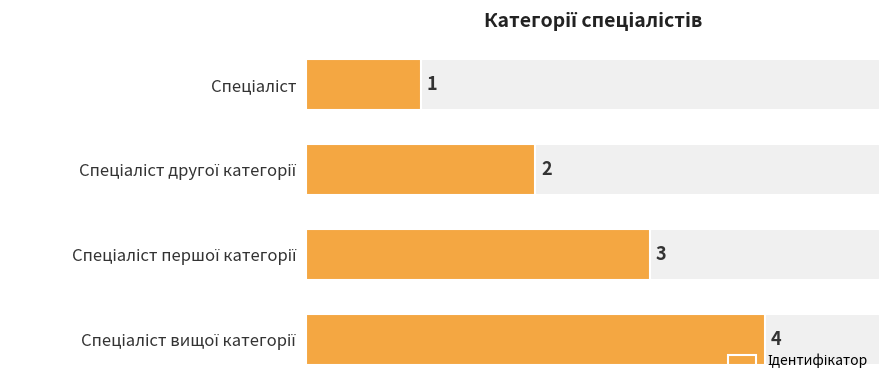

What is the difference between the maximum and second lowest values?

2